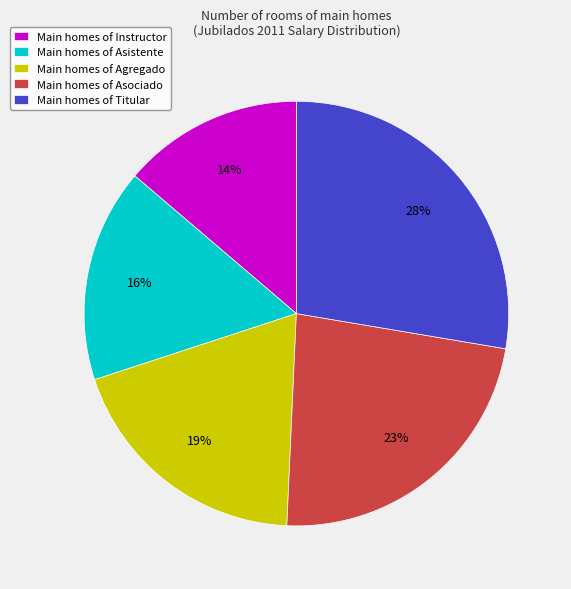

Do Main homes of Instructor and Main homes of Asociado together represent more than half of the pie?

No